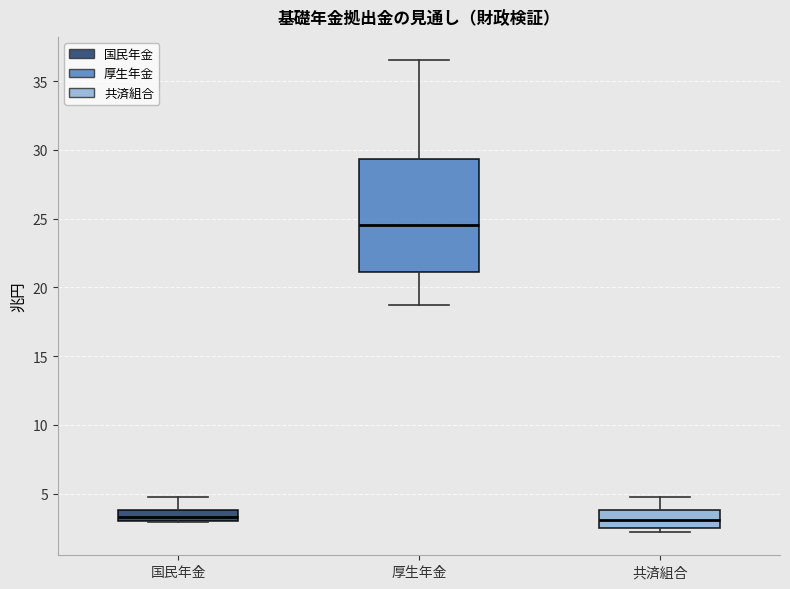

Where is the upper edge of the box for 国民年金 on the y-axis? The values are not printed on the chart, so give them approximately, as read against the axis.

4.0